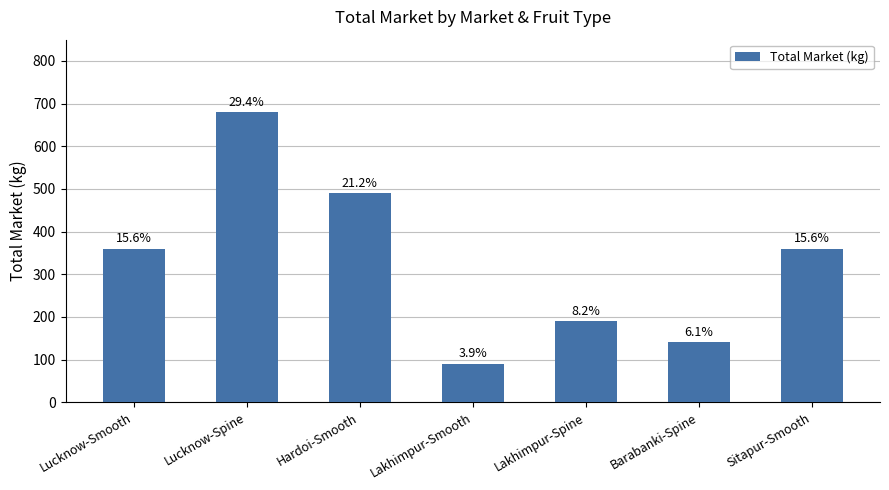

Rank the categories by value from highest to lowest.

Lucknow-Spine, Hardoi-Smooth, Lucknow-Smooth, Sitapur-Smooth, Lakhimpur-Spine, Barabanki-Spine, Lakhimpur-Smooth